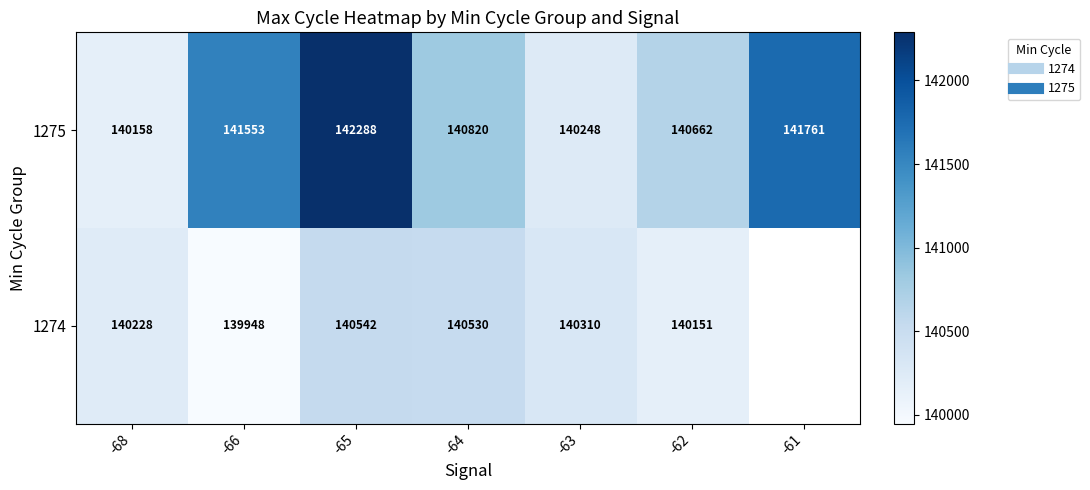

What is the difference between the 1275 values at -66 and -68?

1395.0